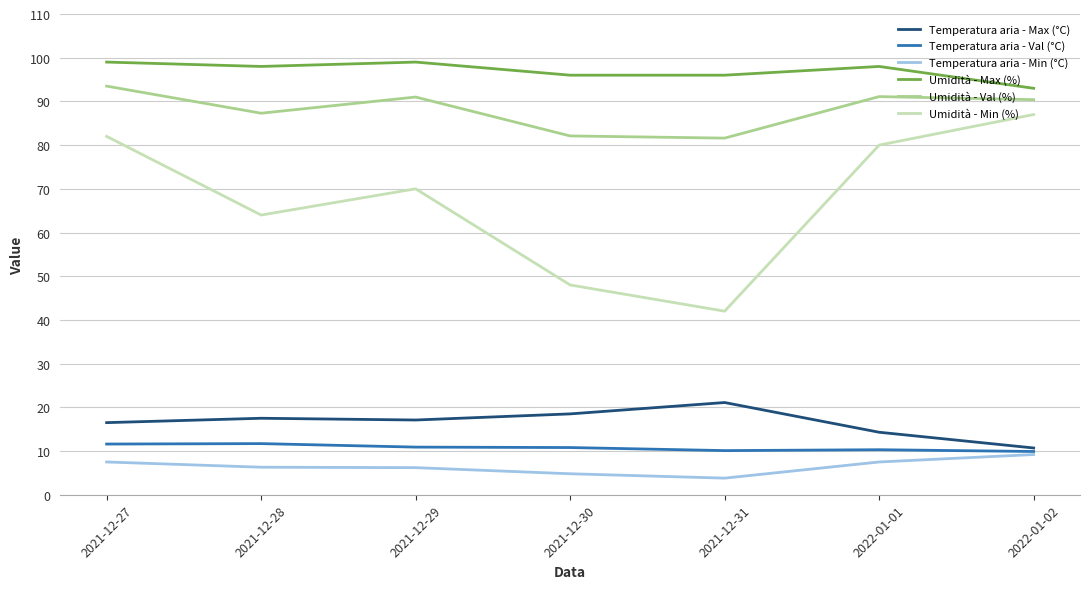

What is the spread (max minus min) of values at 2021-12-31?

92.2